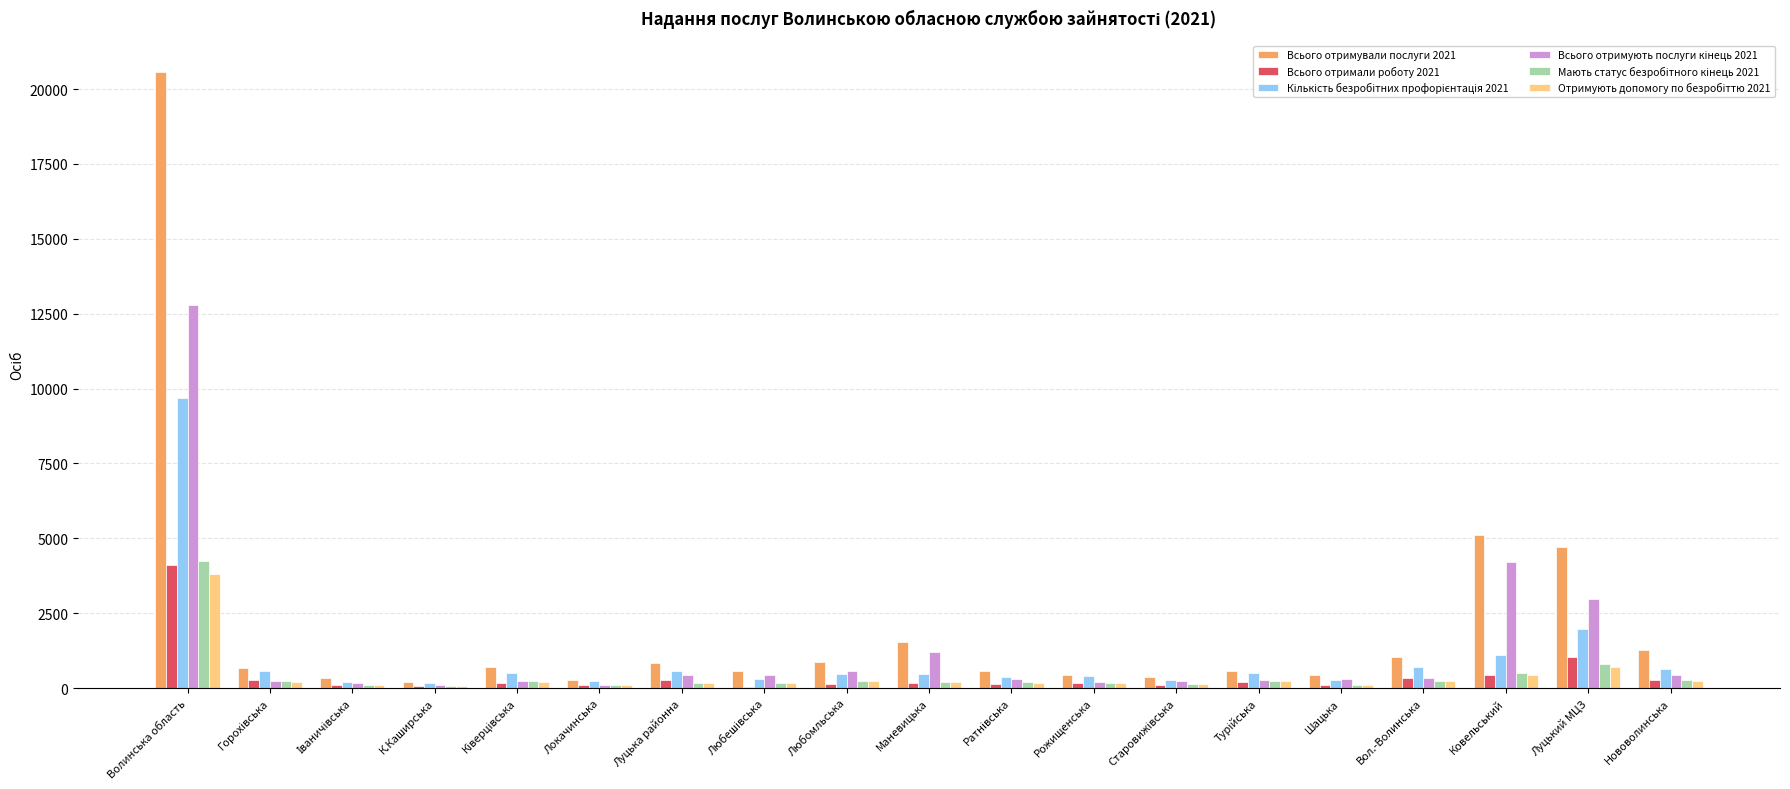

What is the total value across all series at Волинська область?

55199